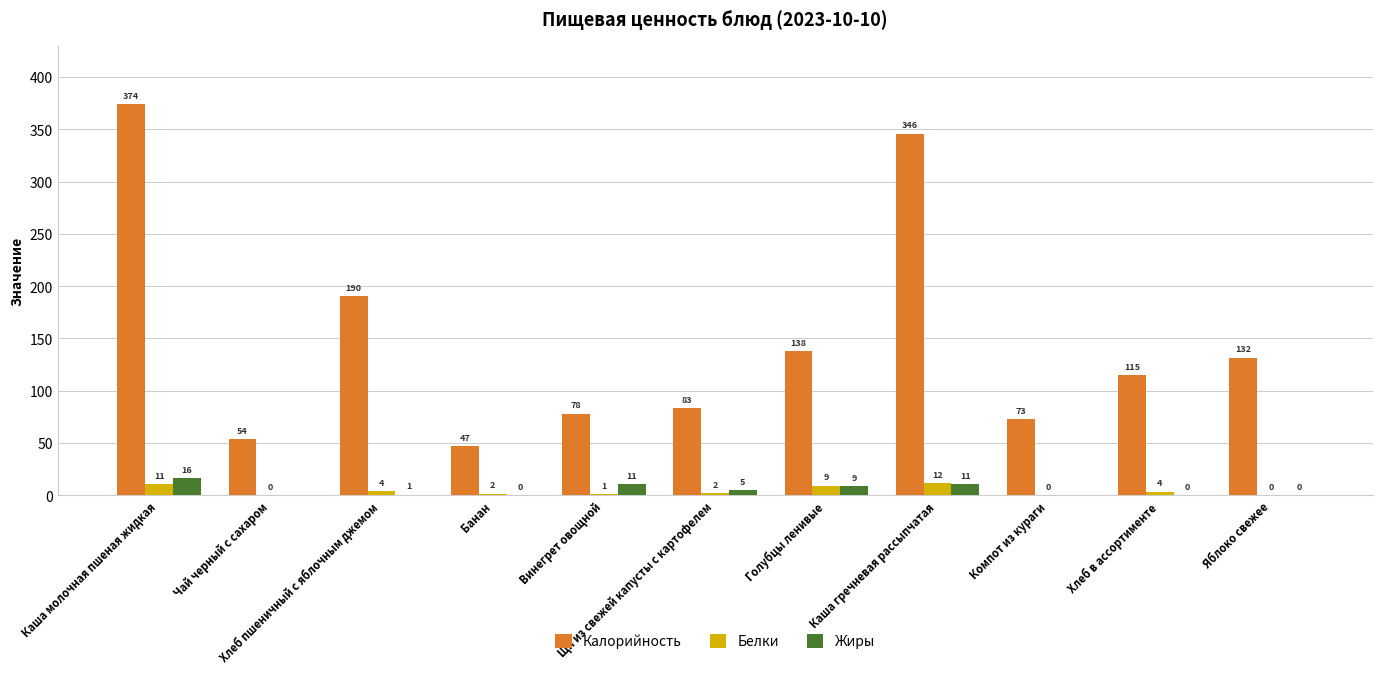

Which series has the largest total across all categories?

Калорийность